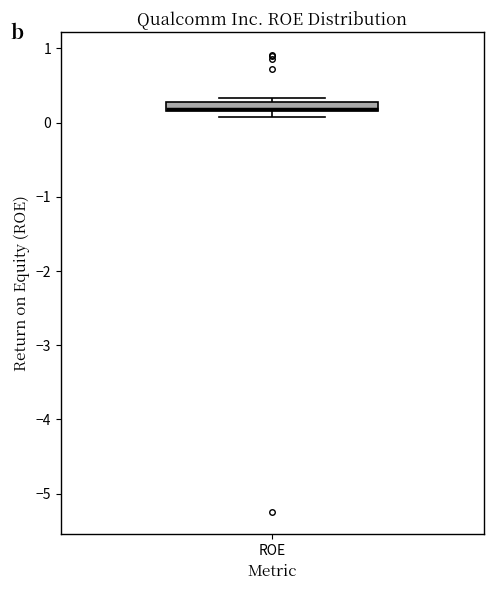

Where is the lower edge of the box for ROE on the y-axis? The values are not printed on the chart, so give them approximately, as read against the axis.

0.2